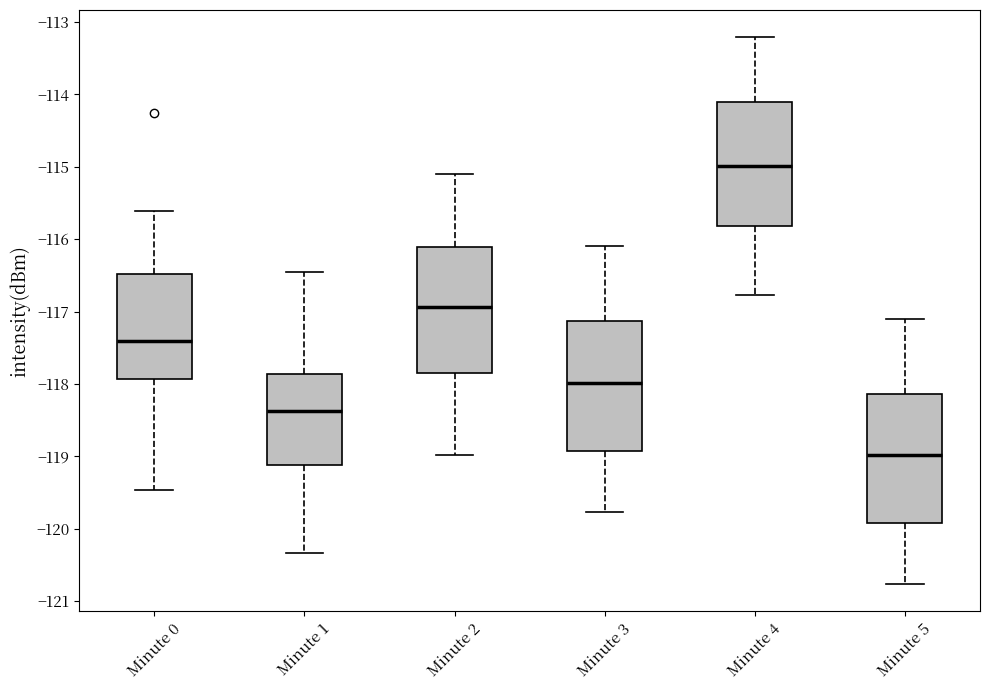

Reading left to right, transcribe this box plot: for each box, give where its median line is, the range the box spans, and where its two whiskers end, as read against the y-axis. The values are not printed on the chart, so give them approximately, as read against the axis.

Minute 0: median -117.4, box -117.9 to -116.5, whiskers -119.5 to -115.6
Minute 1: median -118.4, box -119.1 to -117.9, whiskers -120.3 to -116.5
Minute 2: median -116.9, box -117.8 to -116.1, whiskers -119.0 to -115.1
Minute 3: median -118.0, box -118.9 to -117.1, whiskers -119.8 to -116.1
Minute 4: median -115.0, box -115.8 to -114.1, whiskers -116.8 to -113.2
Minute 5: median -119.0, box -119.9 to -118.1, whiskers -120.8 to -117.1